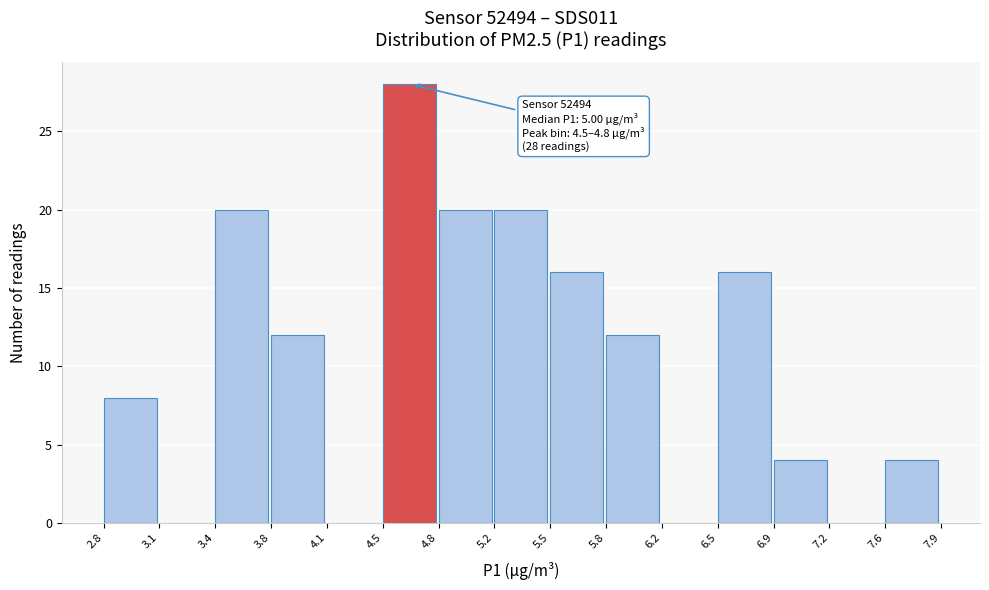

Which range on the x-axis has the tallest bar?

4.5 to 4.8